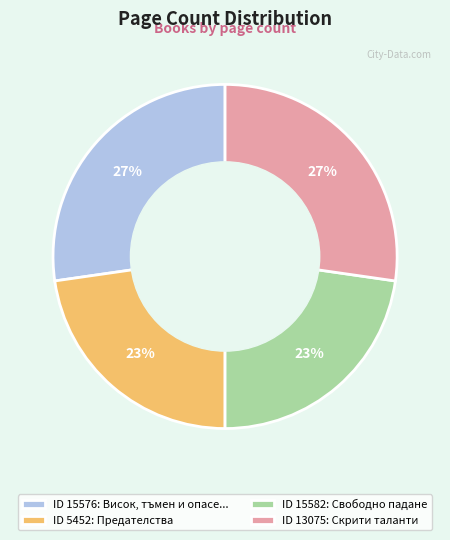

To the nearest percent, what is the average slice percentage?

25%